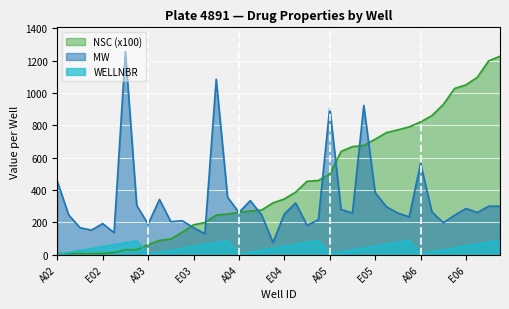

Rank the series by their maximum value, from lowest to highest.

WELLNBR, NSC (x100), MW